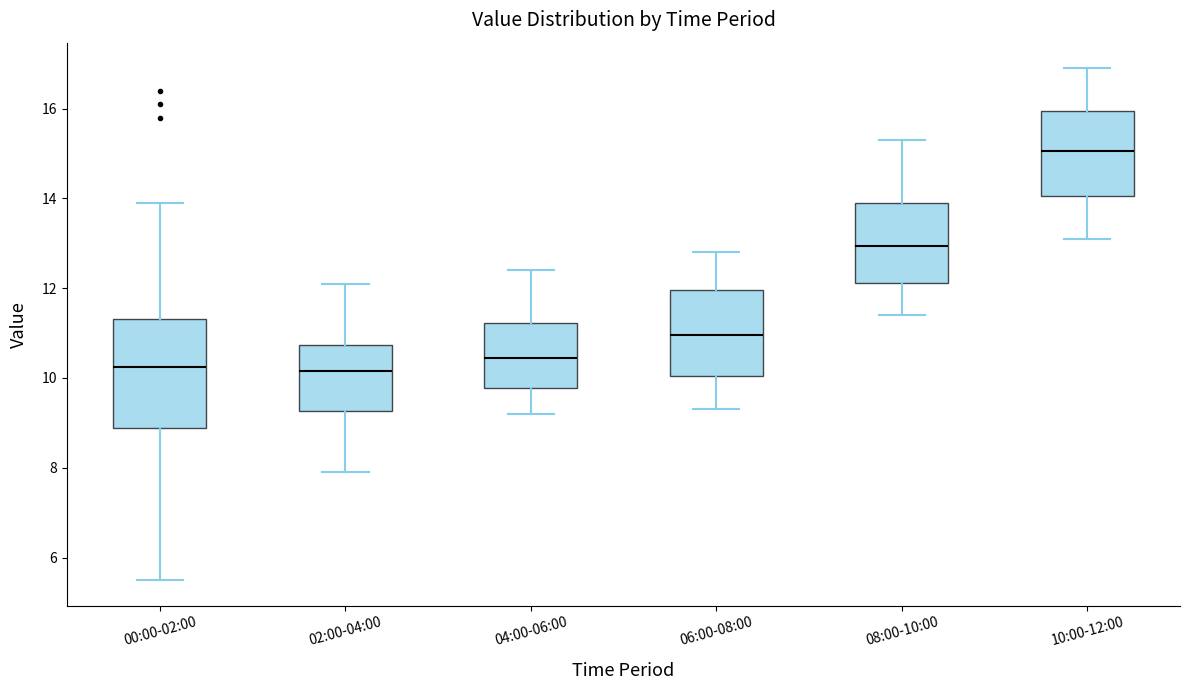

Which box has the highest median line?

10:00-12:00